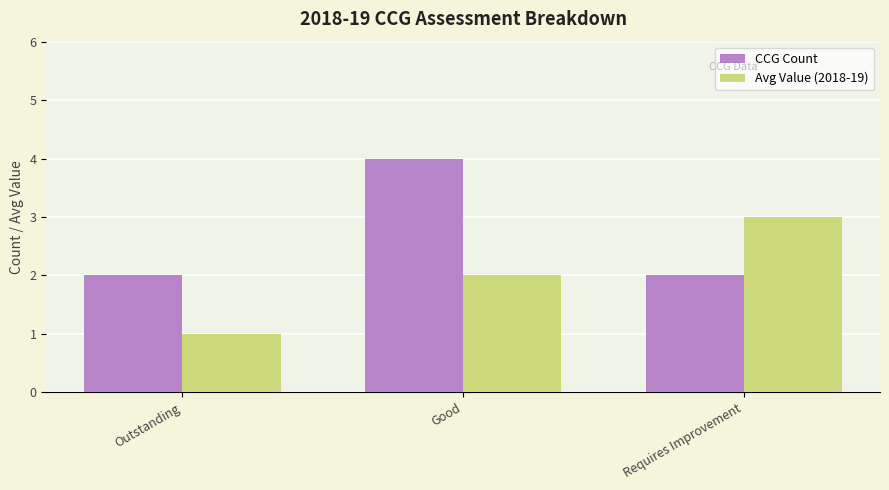

What is the label of the 3rd bar from the left?

Requires Improvement